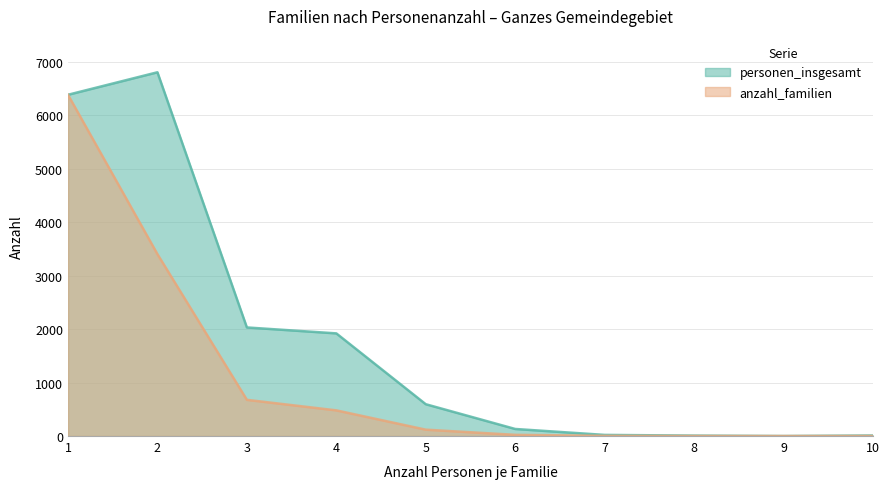

What is the difference between the highest and lowest values at 3?

1354